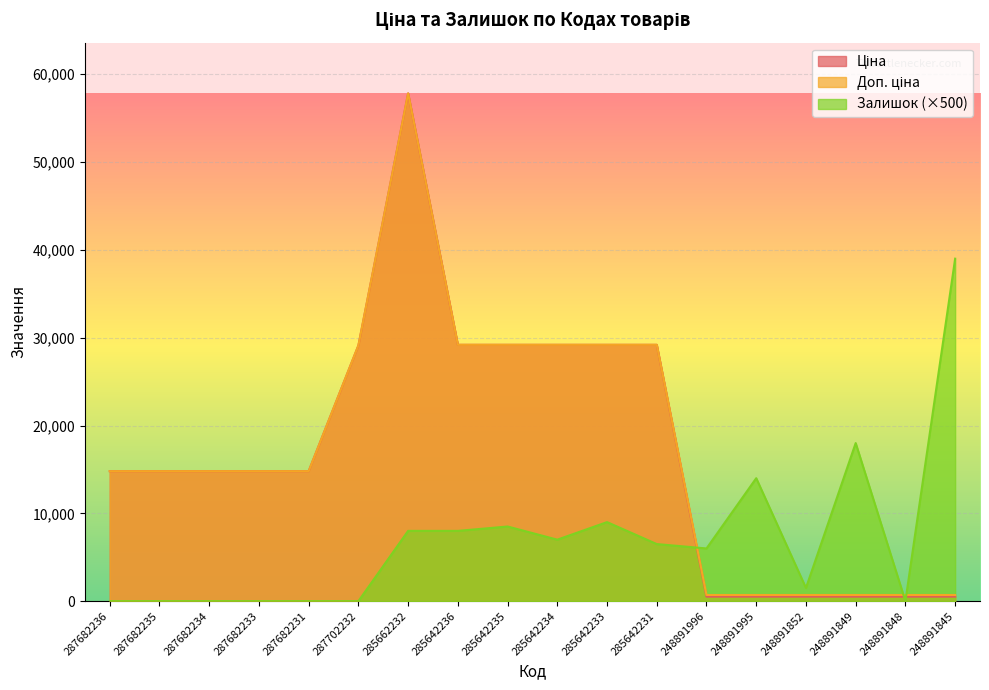

Is it true that Ціна equals 39101.4 at 287702232?

False